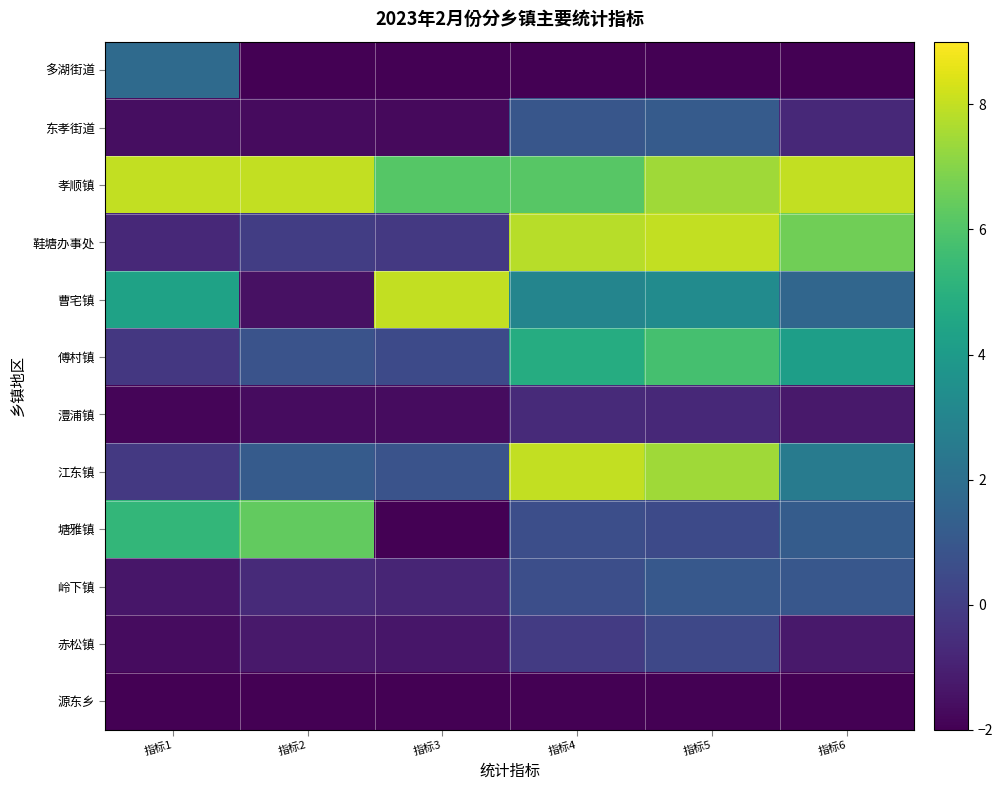

Reading left to right, transcribe all the data shown in this chart.

多湖街道: 指标1=1.8	指标2=-2.0	指标3=-2.0	指标4=-2.0	指标5=-2.0	指标6=-2.0
东孝街道: 指标1=-1.6	指标2=-1.7	指标3=-1.7	指标4=0.9	指标5=1.2	指标6=-0.7
孝顺镇: 指标1=8.0	指标2=8.0	指标3=6.1	指标4=6.2	指标5=7.4	指标6=8.0
鞋塘办事处: 指标1=-0.7	指标2=0.0	指标3=-0.2	指标4=7.8	指标5=8.0	指标6=6.6
曹宅镇: 指标1=4.3	指标2=-1.5	指标3=8.0	指标4=3.0	指标5=3.3	指标6=1.6
傅村镇: 指标1=-0.2	指标2=0.8	指标3=0.5	指标4=4.8	指标5=5.7	指标6=4.2
澧浦镇: 指标1=-1.8	指标2=-1.6	指标3=-1.6	指标4=-0.7	指标5=-0.7	指标6=-1.3
江东镇: 指标1=-0.2	指标2=1.1	指标3=0.8	指标4=8.0	指标5=7.4	指标6=2.6
塘雅镇: 指标1=5.3	指标2=6.4	指标3=-2.0	指标4=0.6	指标5=0.5	指标6=1.2
岭下镇: 指标1=-1.3	指标2=-0.7	指标3=-0.8	指标4=0.6	指标5=1.0	指标6=1.0
赤松镇: 指标1=-1.6	指标2=-1.3	指标3=-1.3	指标4=-0.1	指标5=0.4	指标6=-1.3
源东乡: 指标1=-2.0	指标2=-2.0	指标3=-2.0	指标4=-2.0	指标5=-2.0	指标6=-2.0